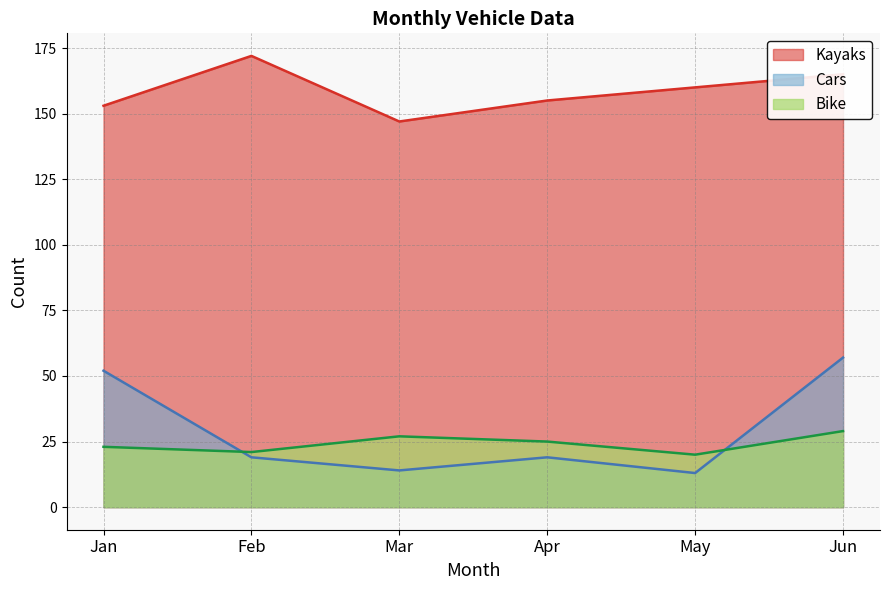

Is it true that Kayaks equals 155 at Apr?

True